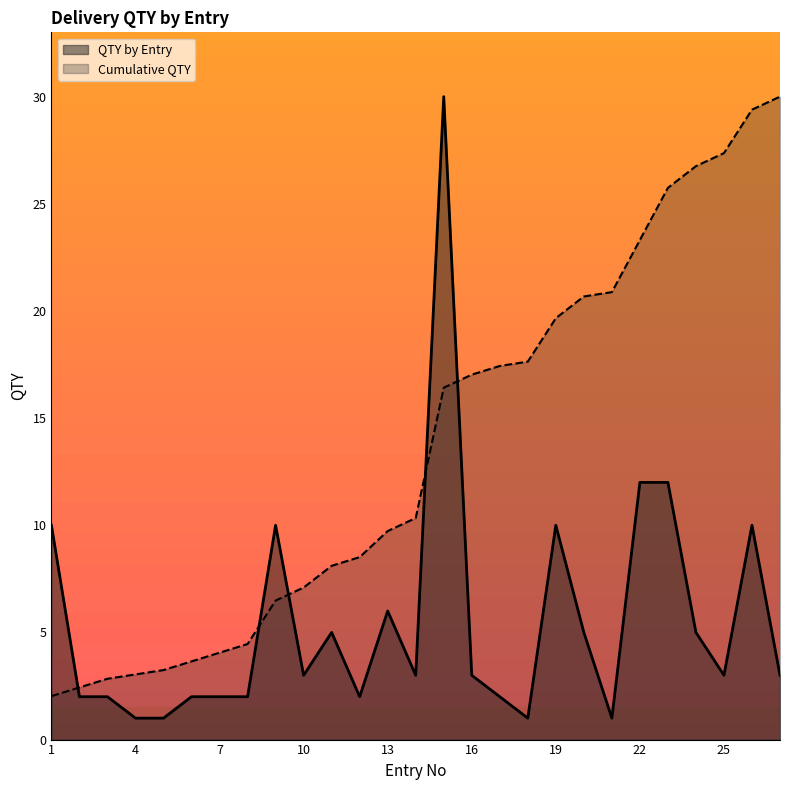

Does the chart have visible grid lines?

No